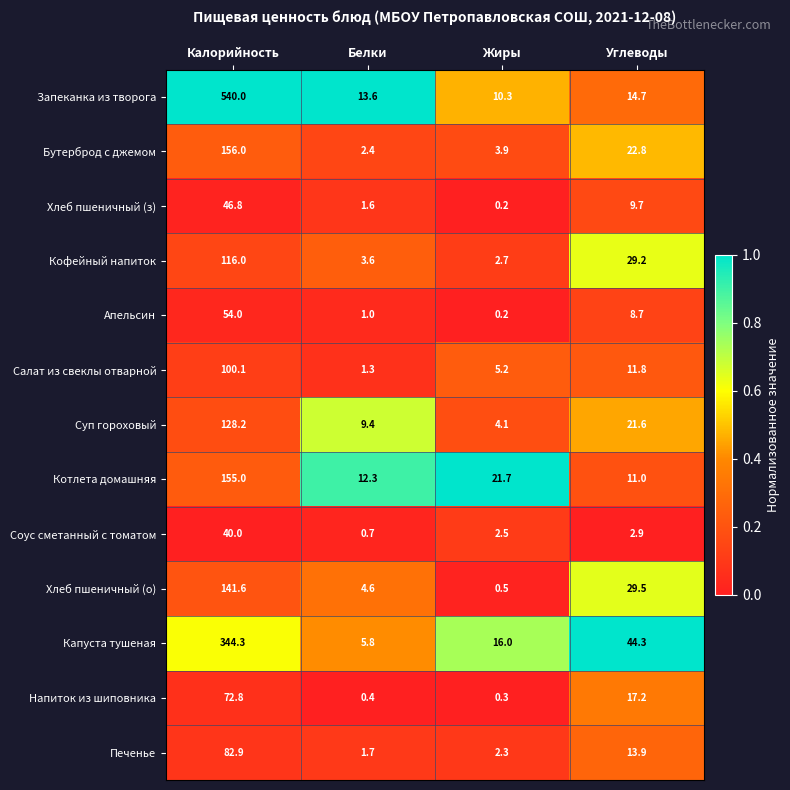

What is the spread (max minus min) of values at Жиры?

21.5